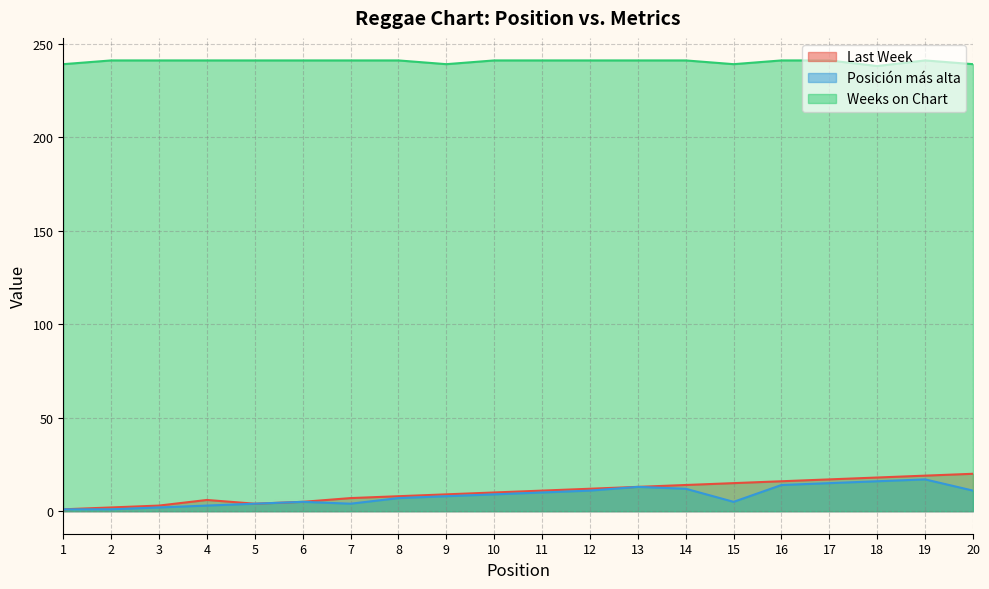

How many categories are shown in the chart?

20